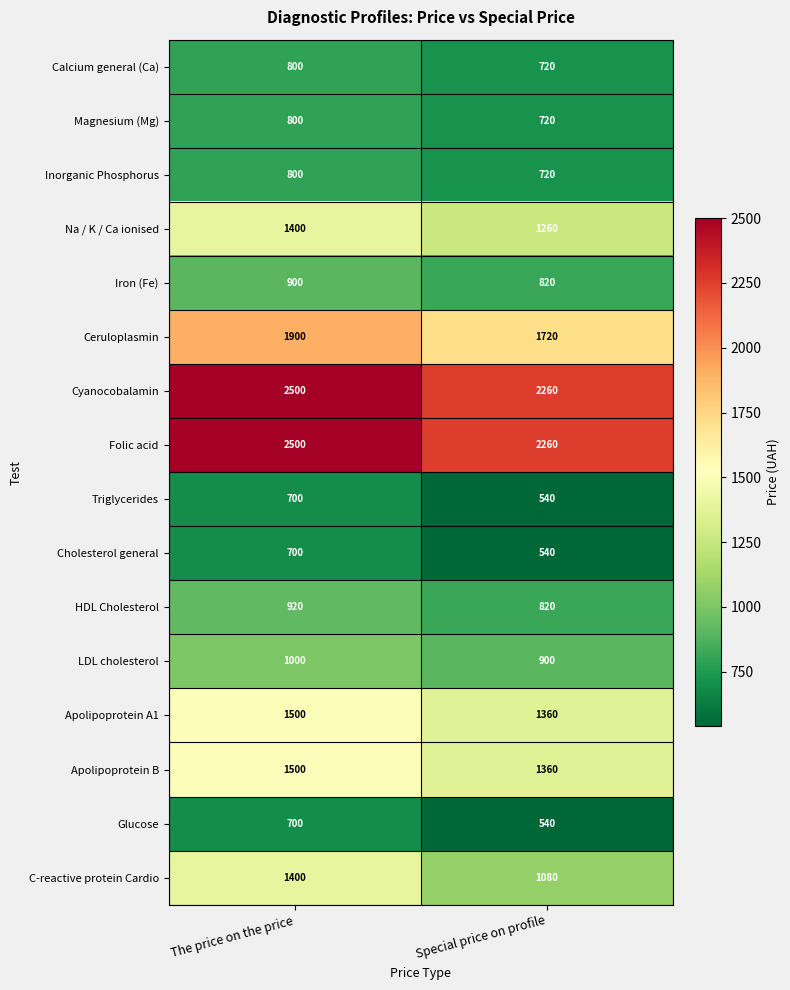

Which label corresponds to the largest value in the chart?

The price on the price